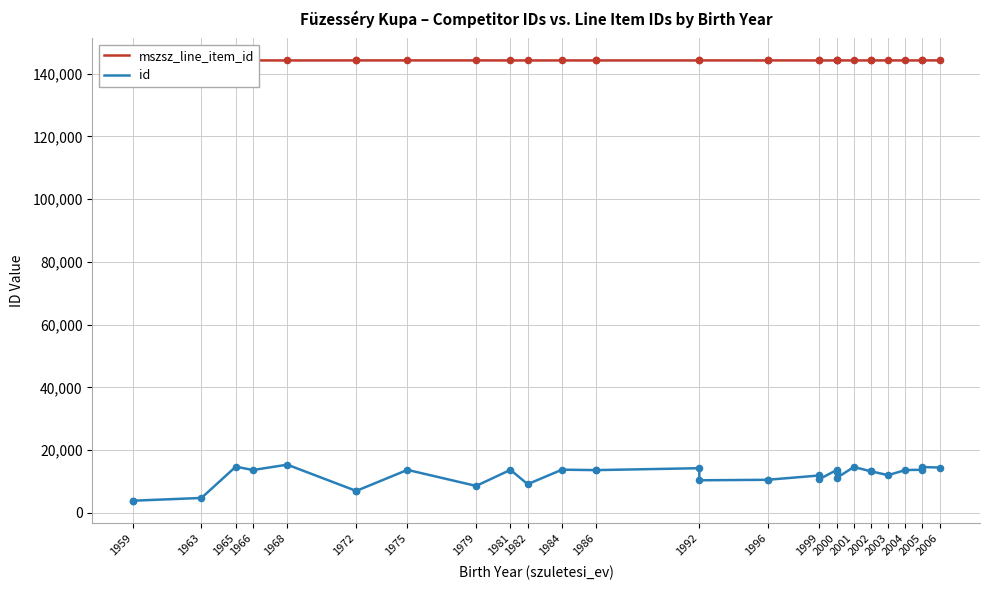

Is the value of mszsz_line_item_id at 1959 greater than the value of id at 2005?

Yes